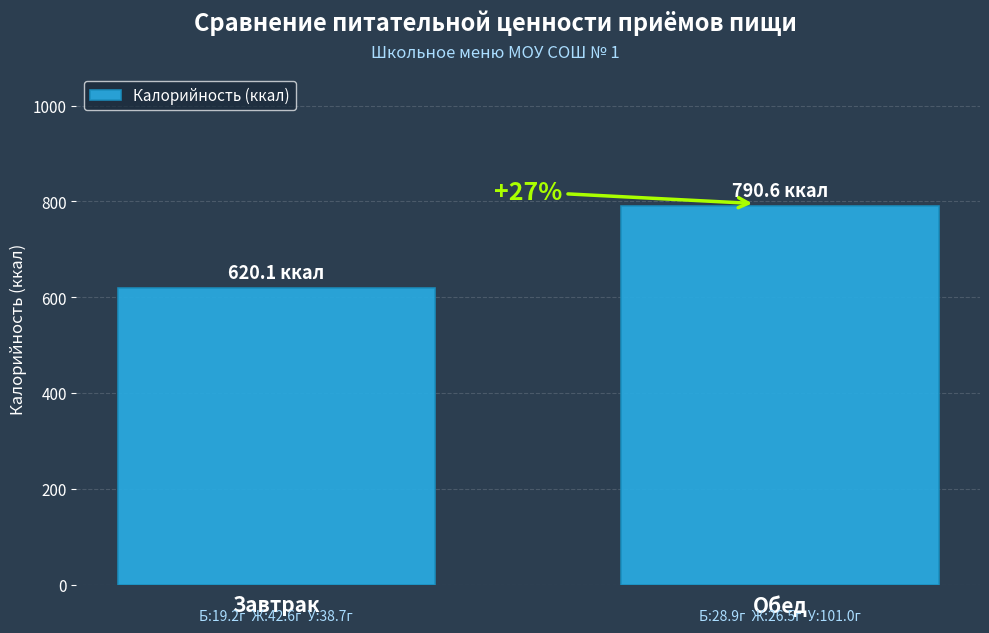

The chart shows a value of 971.7 at Завтрак. True or false?

False